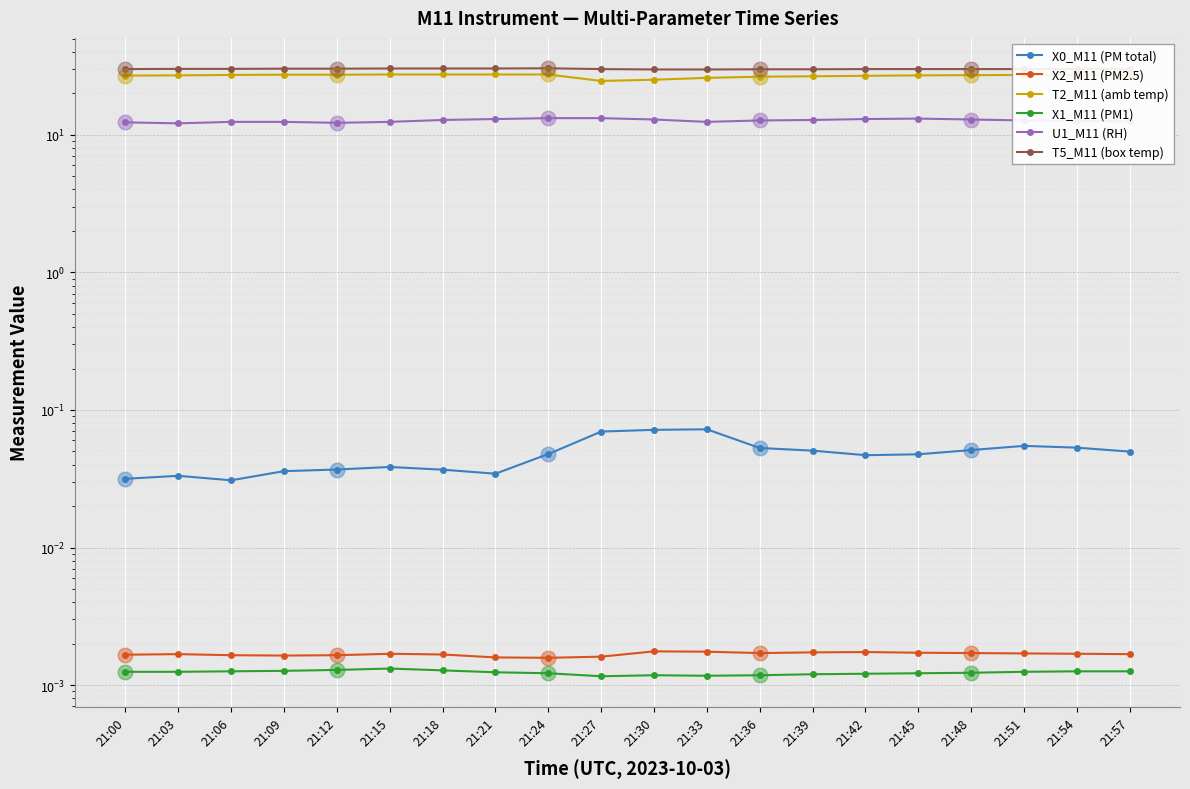

At how many categories does at least one series exceed 27?

20